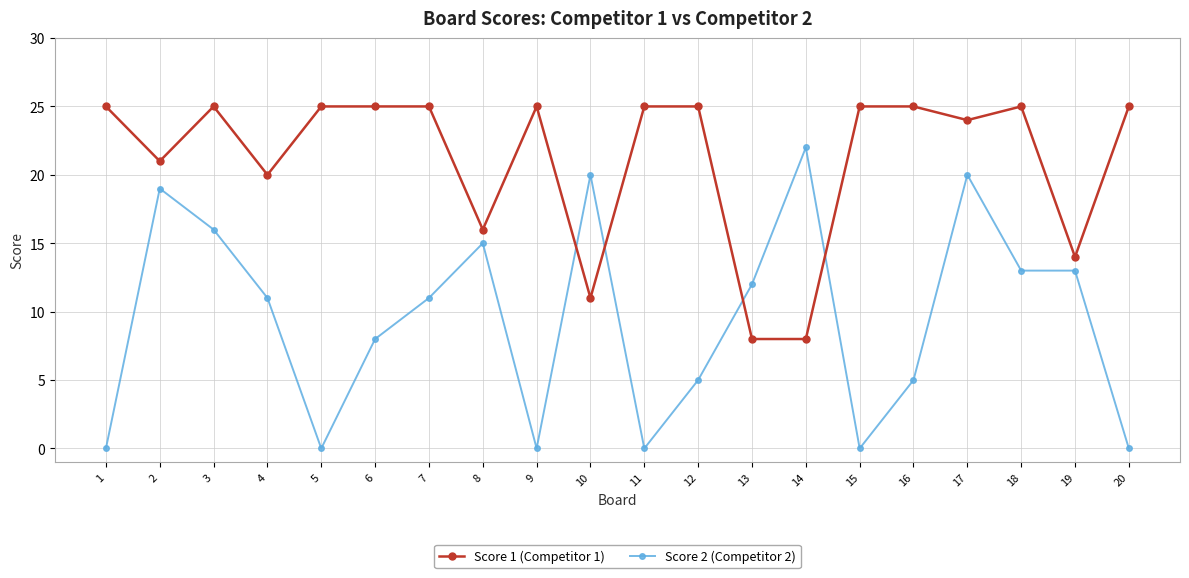

True or false: Score 1 (Competitor 1) has more than 1 points higher than both neighbors.

True